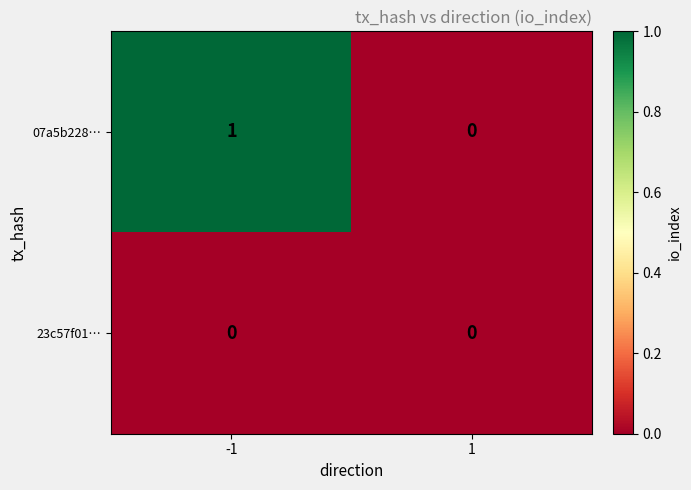

Which series changed the most between -1 and 1?

07a5b228…